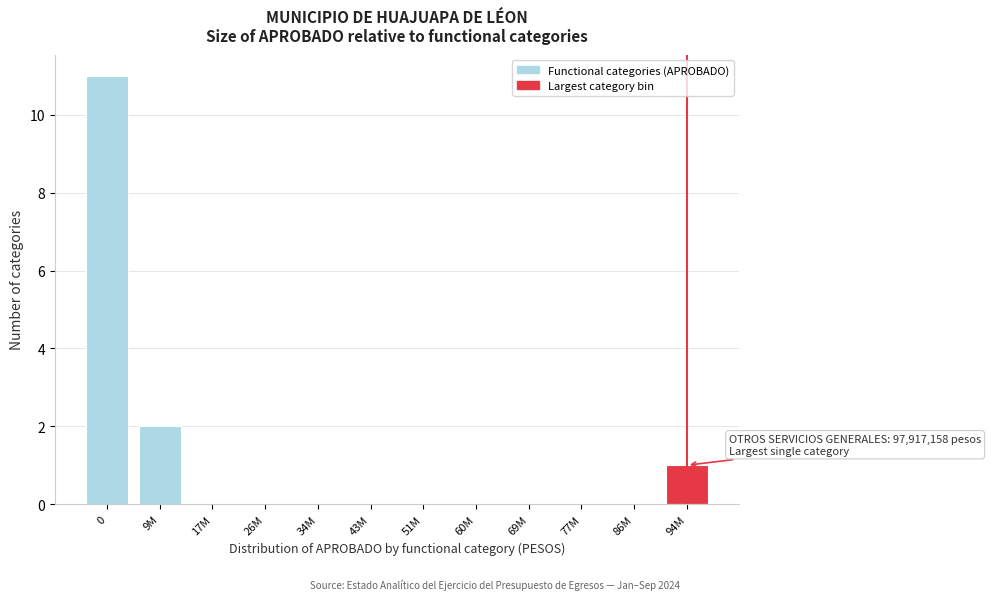

Reading left to right, extract all data points from this chart.

0=11	9M=2	17M=0	26M=0	34M=0	43M=0	51M=0	60M=0	69M=0	77M=0	86M=0	94M=1